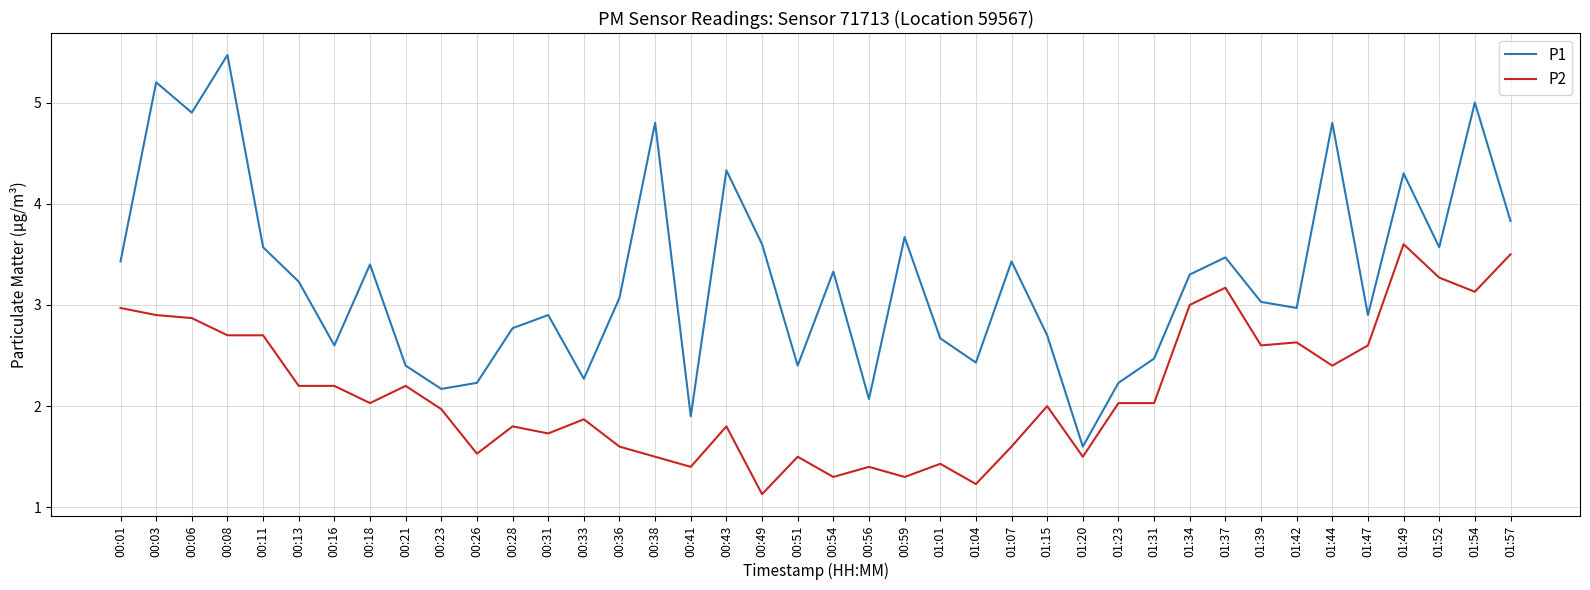

What position from the left is 01:34?

31